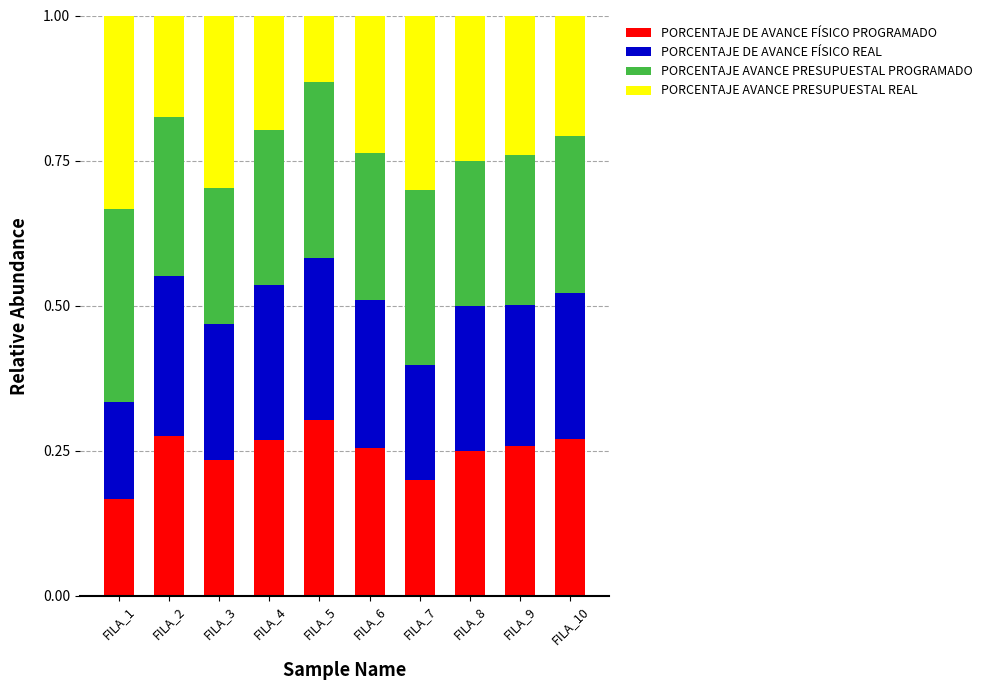

At which label does PORCENTAJE DE AVANCE FÍSICO PROGRAMADO reach its peak?

FILA_5